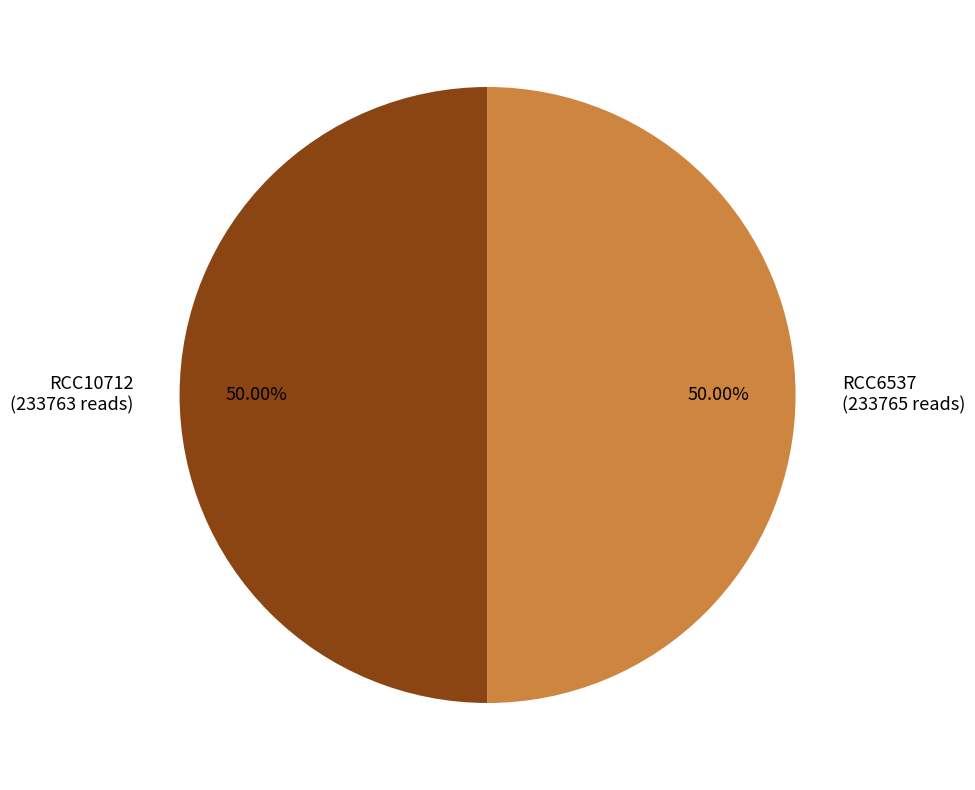

How many slices are in this pie chart?

2